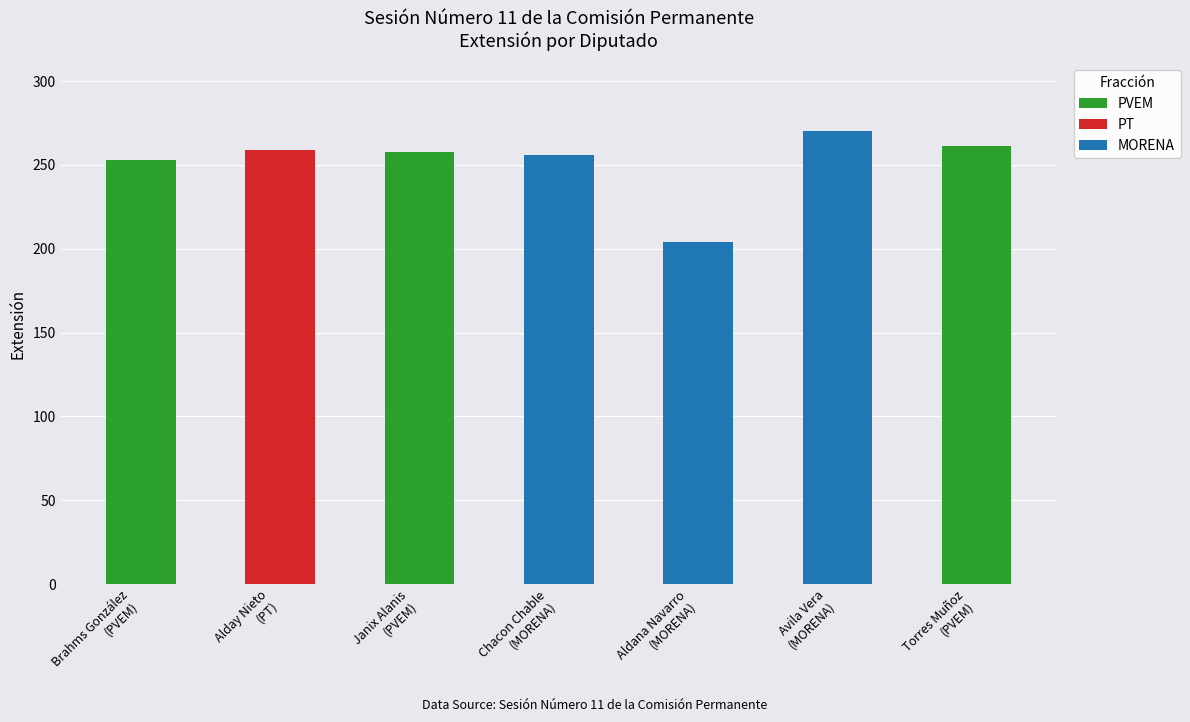

What is the label of the 7th bar from the left?

Torres Muñoz
(PVEM)